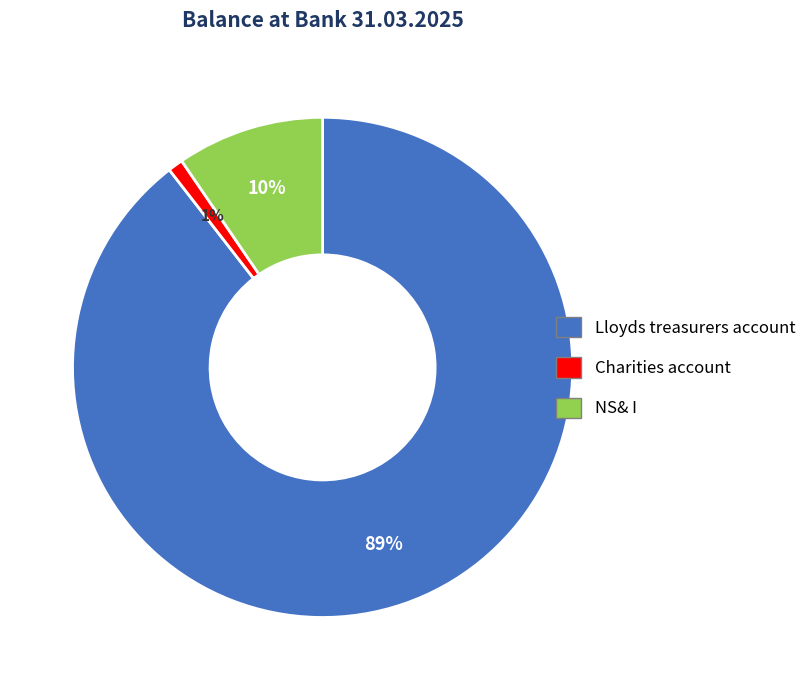

Rank the categories by value from lowest to highest.

Charities account, NS& I, Lloyds treasurers account